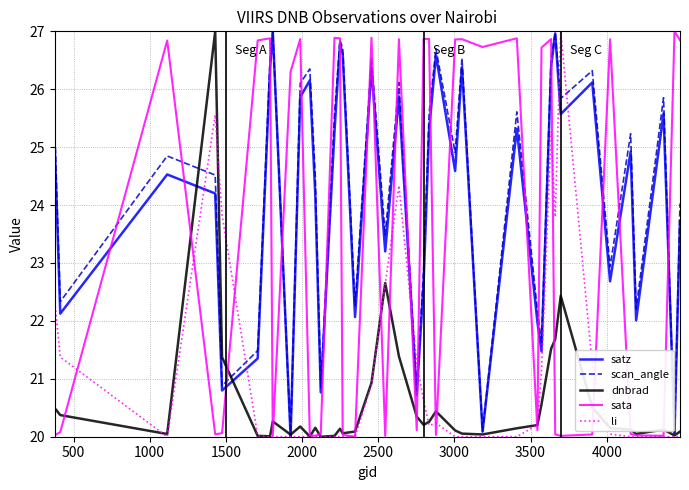

What is the maximum value shown in the chart?

27.0